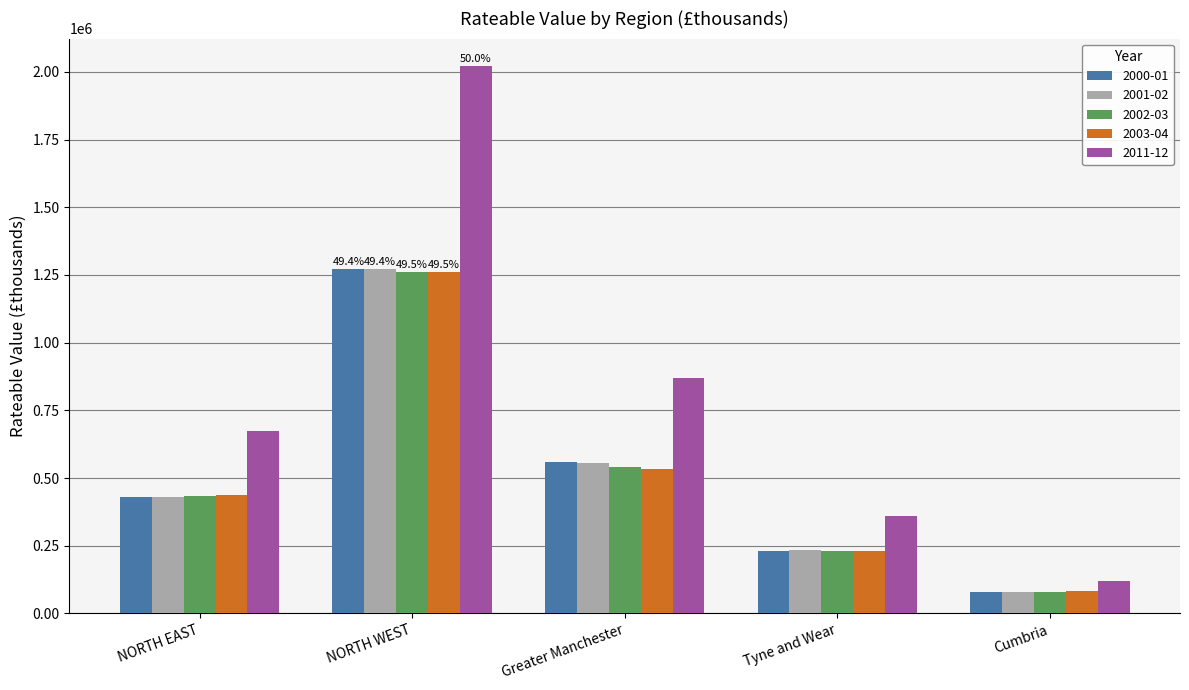

True or false: 2003-04 has a value of 230129 at Tyne and Wear.

True